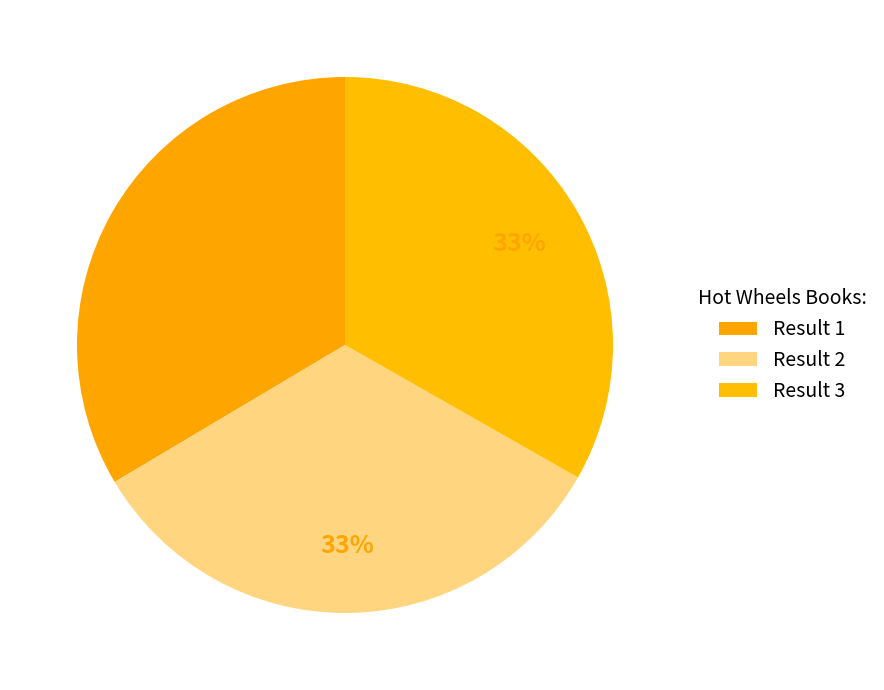

How many slices are in this pie chart?

3